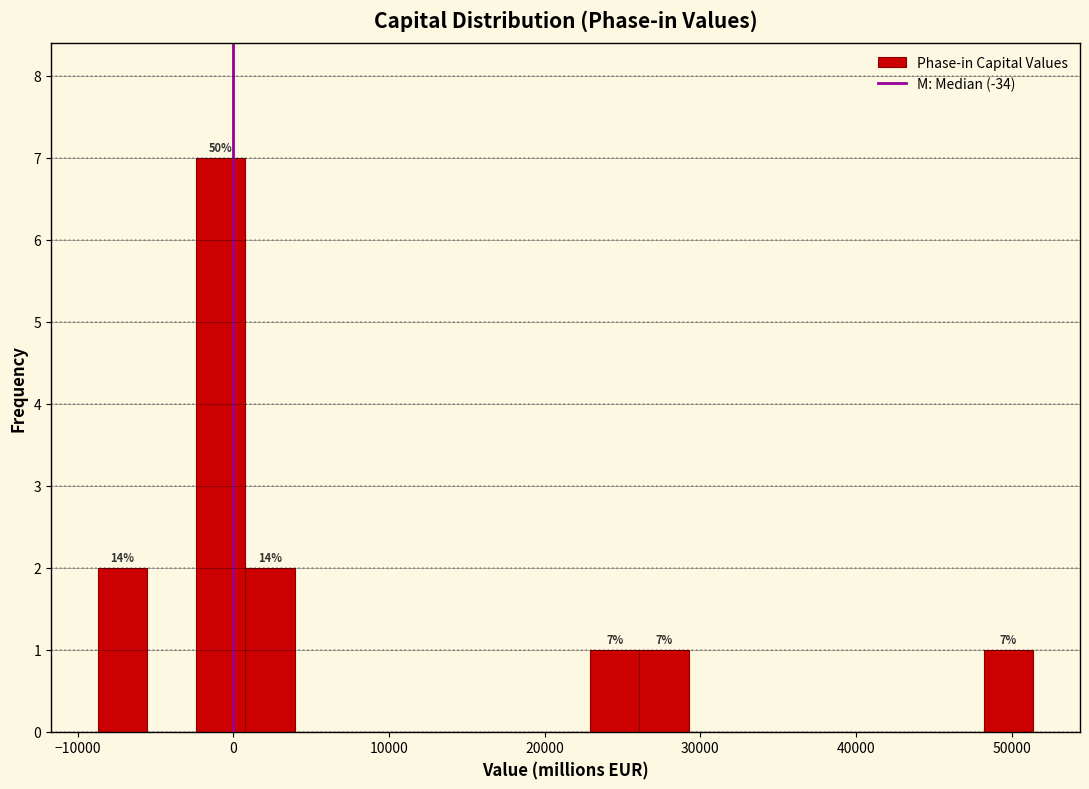

Around what value on the x-axis is the tallest bar? Give the approximate position of its centre, as read against the axis.

-1000